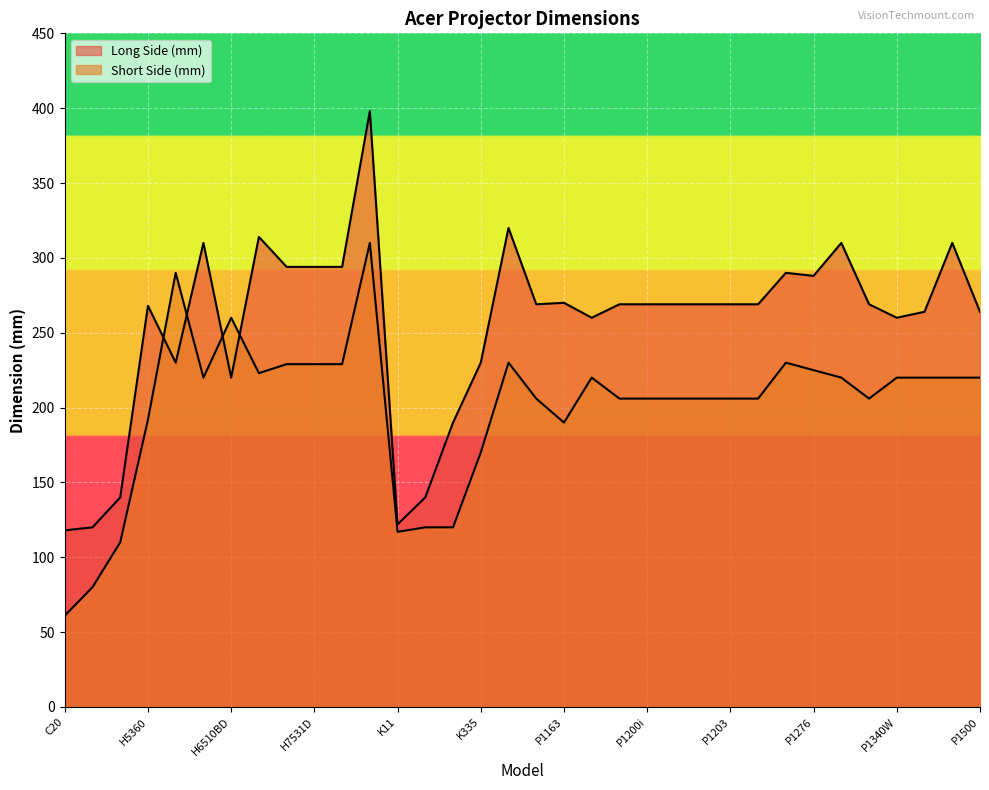

What is the label of the 34th point from the left?

P1500